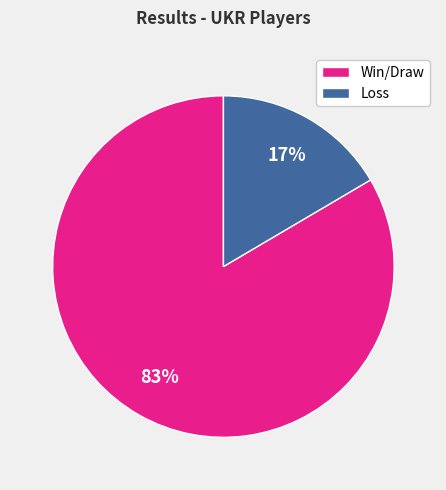

Does any single category account for the majority?

Yes